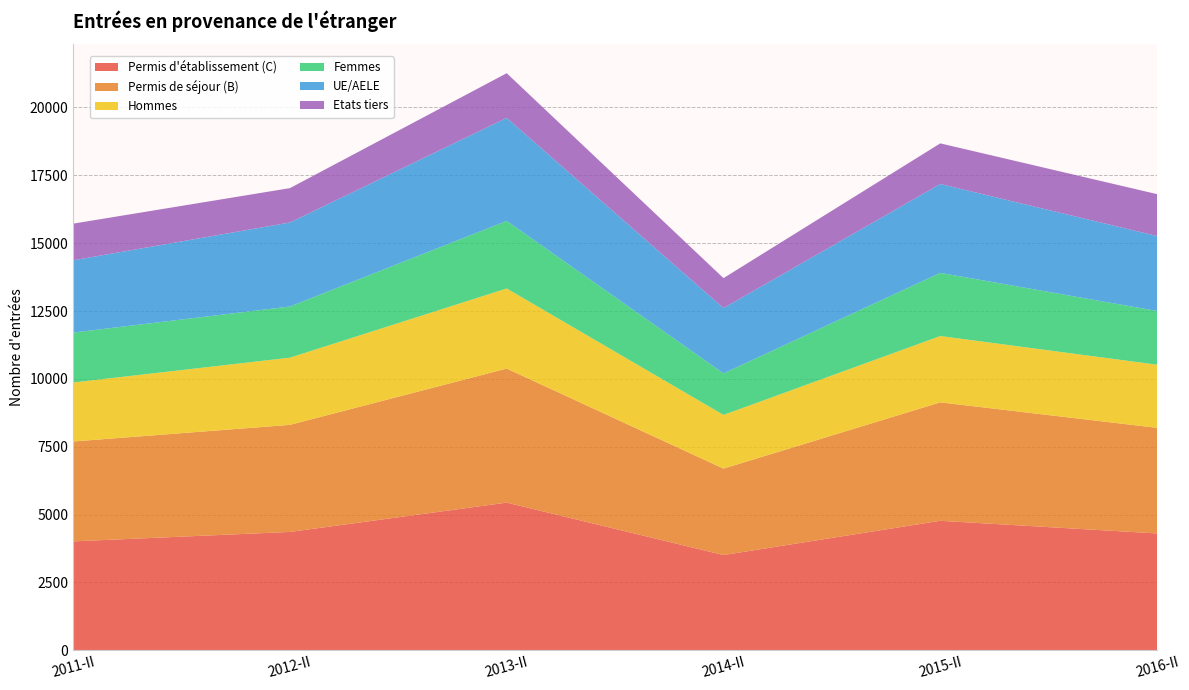

Reading left to right, transcribe all the data shown in this chart.

Permis d'établissement (C): 4013	4361	5441	3509	4771	4305
Permis de séjour (B): 3680	3945	4939	3185	4364	3891
Hommes: 2174	2476	2951	1977	2444	2326
Femmes: 1839	1885	2490	1532	2327	1979
UE/AELE: 2662	3095	3795	2406	3275	2761
Etats tiers: 1351	1266	1646	1103	1496	1544